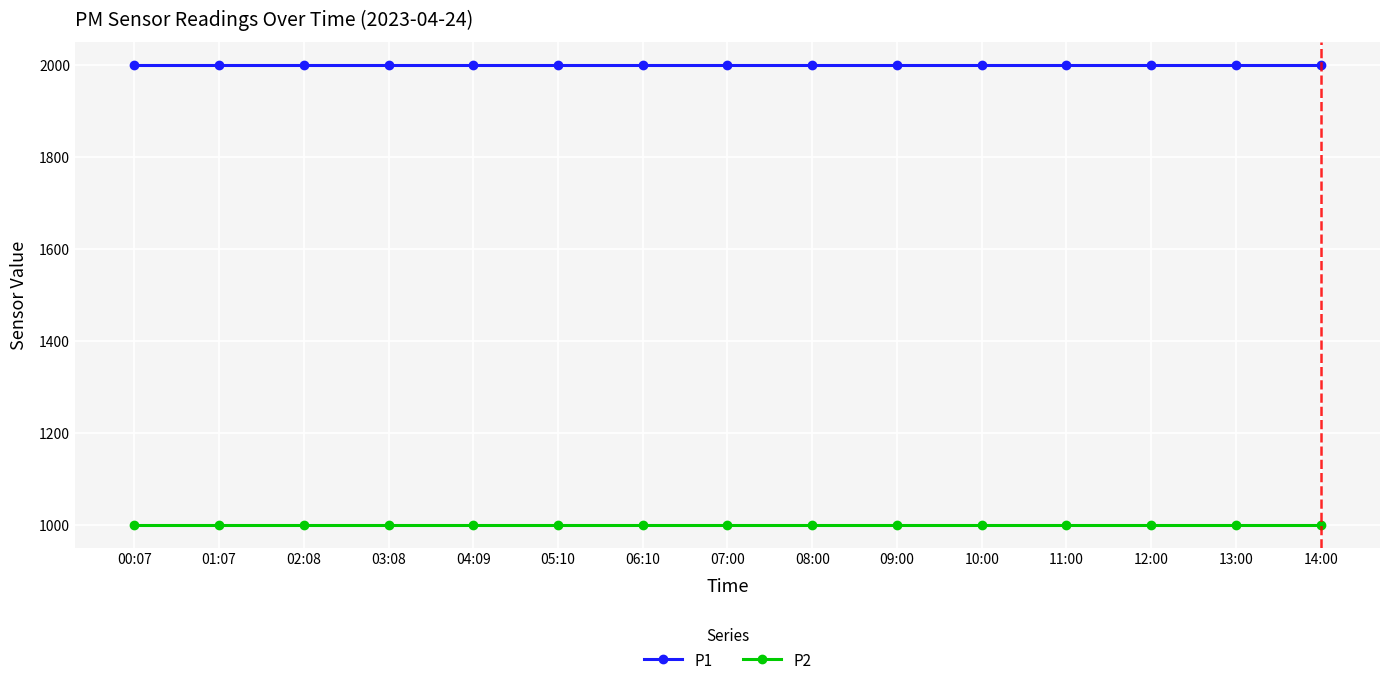

What is the sum of the P1 values at 07:00 and 09:00?

3999.8